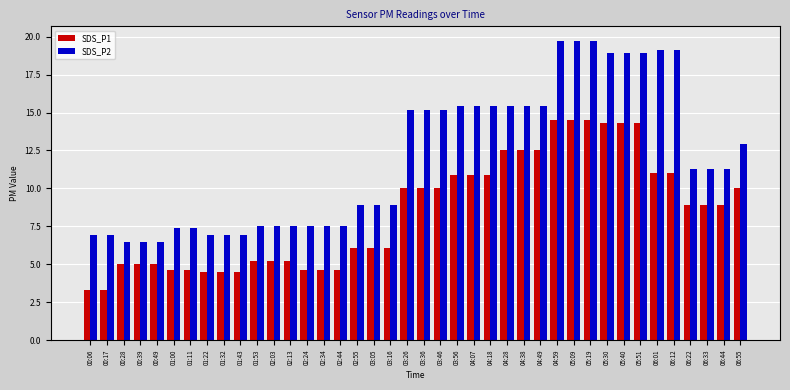

Rank the series at 02:03 from lowest to highest value.

SDS_P1, SDS_P2